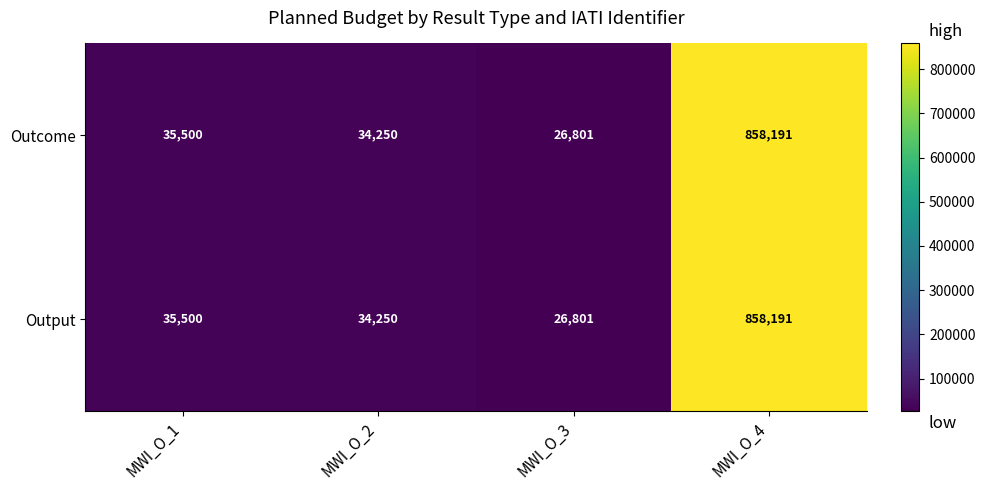

At which category is the sum across all series the highest?

MWI_O_4